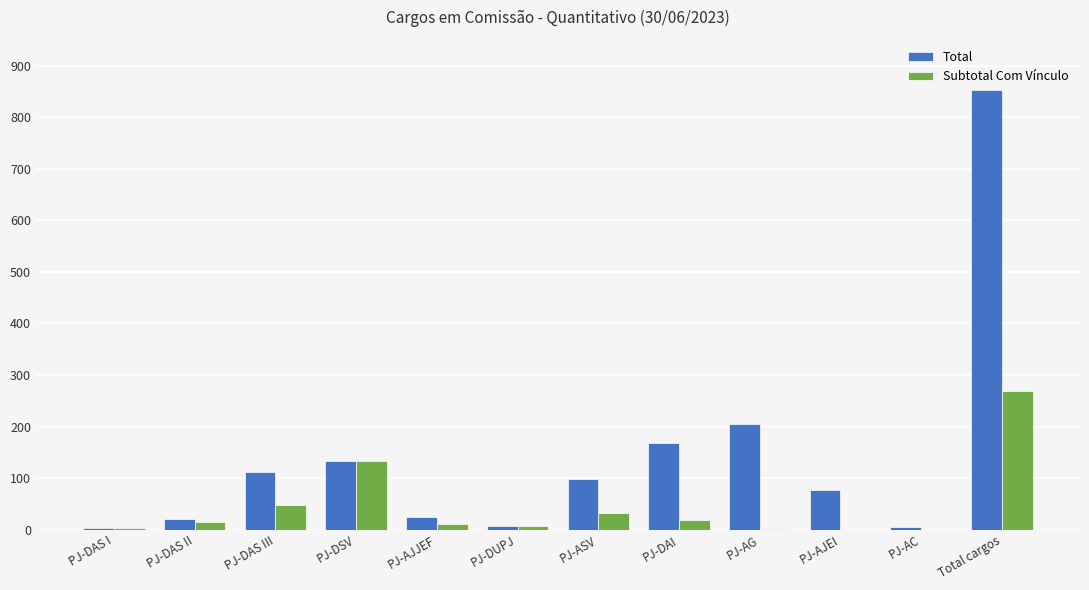

What are all the series names shown in the legend?

Total, Subtotal Com Vínculo